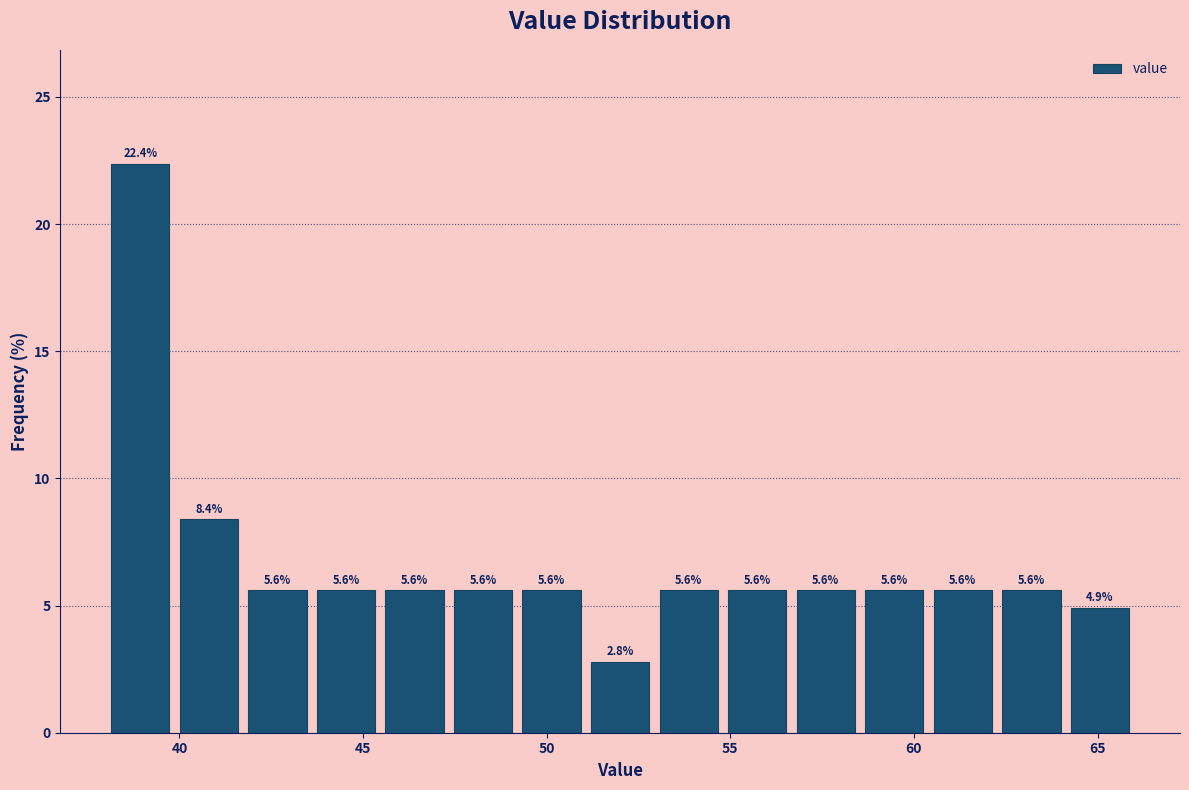

Around what value on the x-axis is the tallest bar? Give the approximate position of its centre, as read against the axis.

39.0